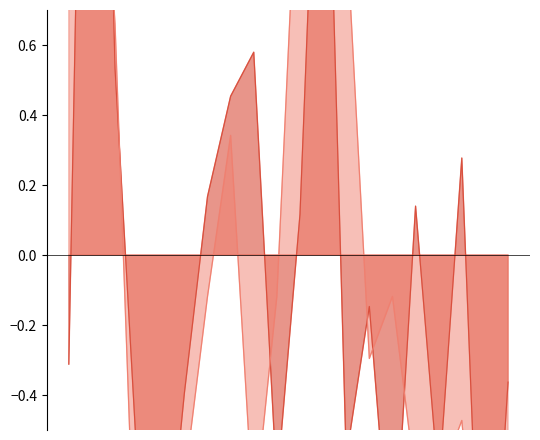

In P2, how many points are lower than both neighbors (excluding endpoints)?

3